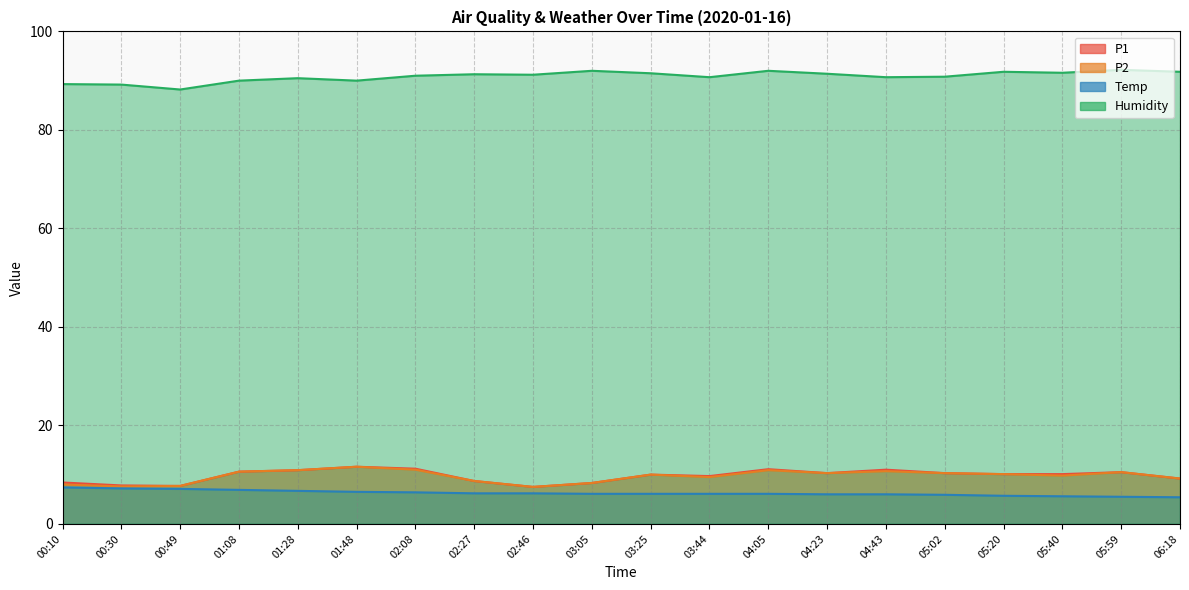

Count the number of categories in the chart.

20